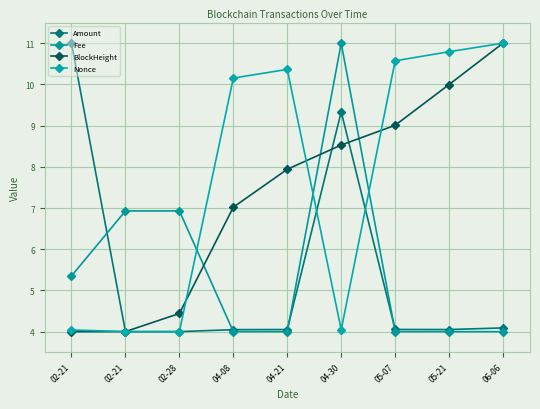

What are all the series names shown in the legend?

Amount, Fee, BlockHeight, Nonce